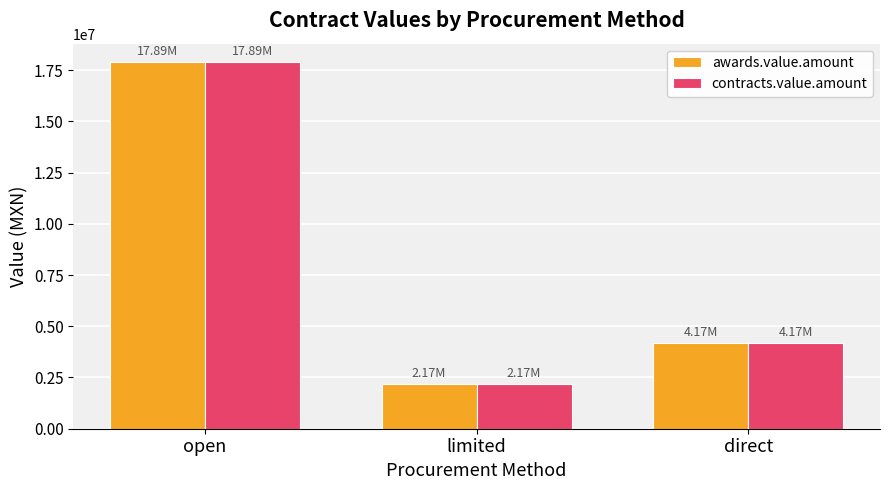

What is the label of the 1st bar from the left?

open